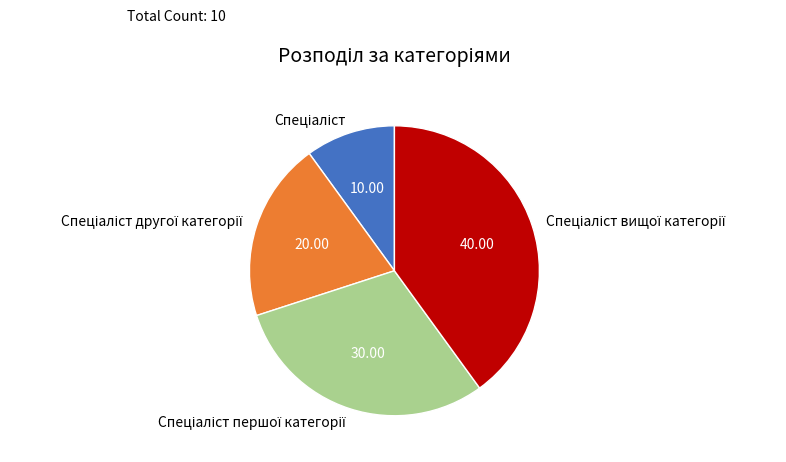

Count the number of slices in the pie.

4